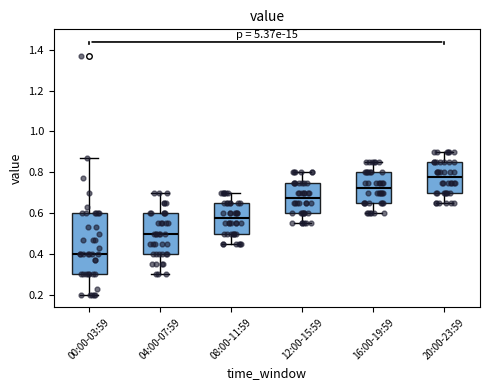

Which box has the lowest median line?

00:00-03:59